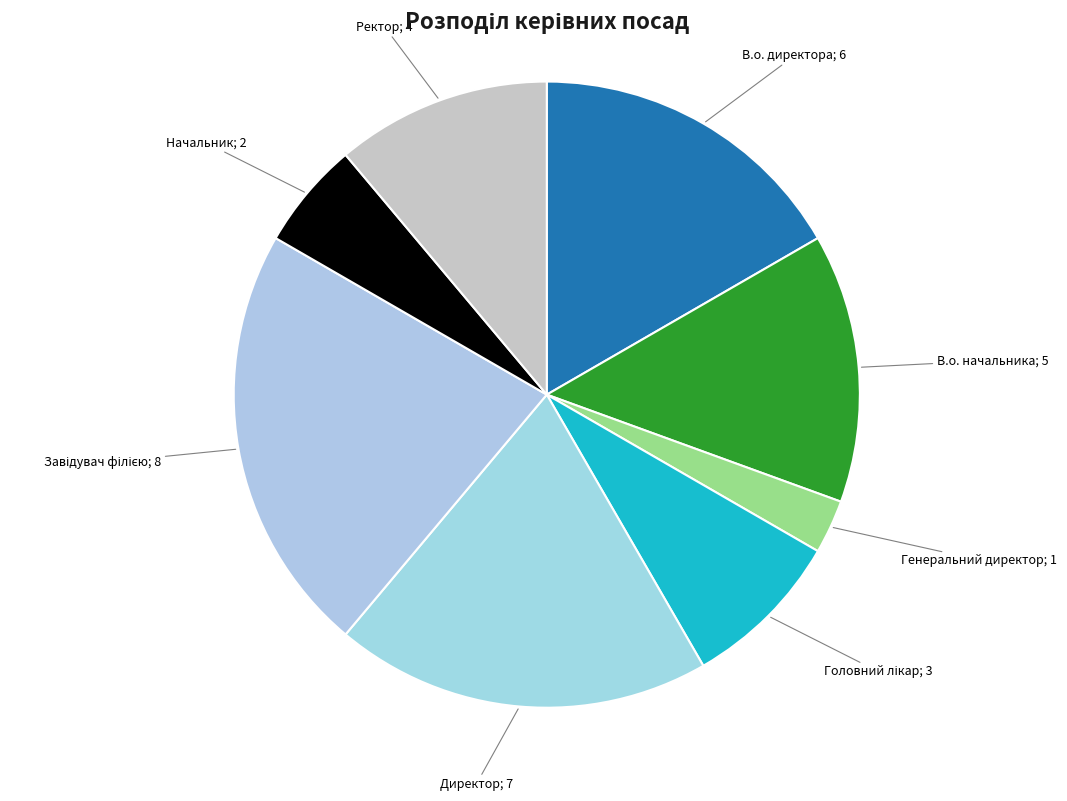

How many slices are in this pie chart?

8